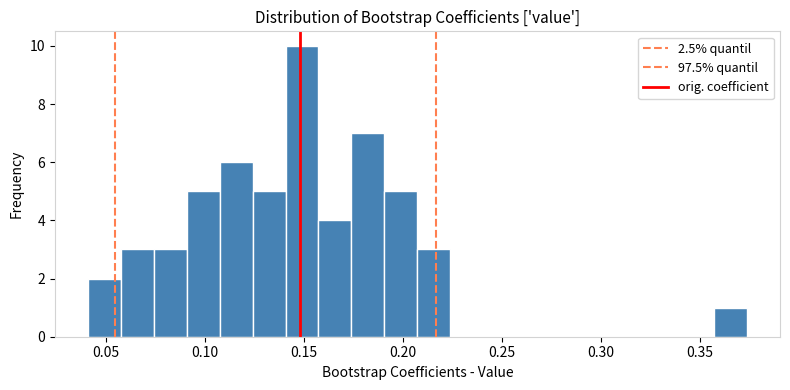

Read against the x-axis, roughly where is the centre of the tallest bar?

0.150